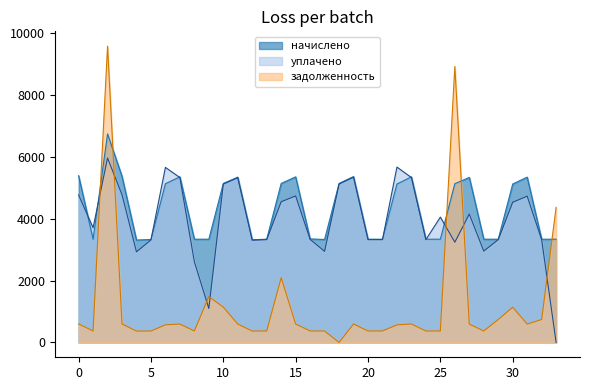

The value of уплачено_line at 18 is 3389.2. True or false?

False